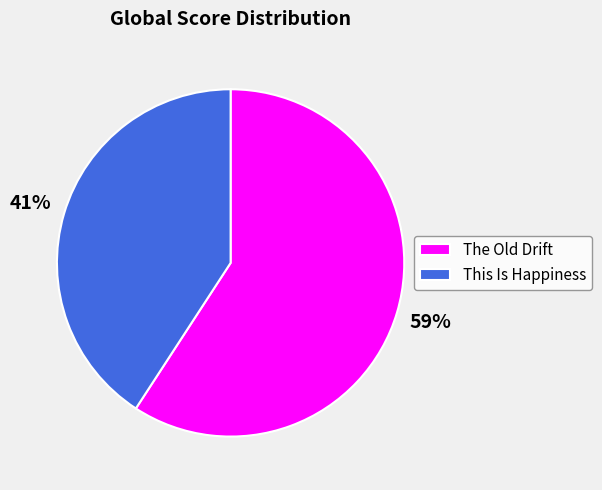

To the nearest percent, what is the combined percentage of This Is Happiness and The Old Drift?

100%